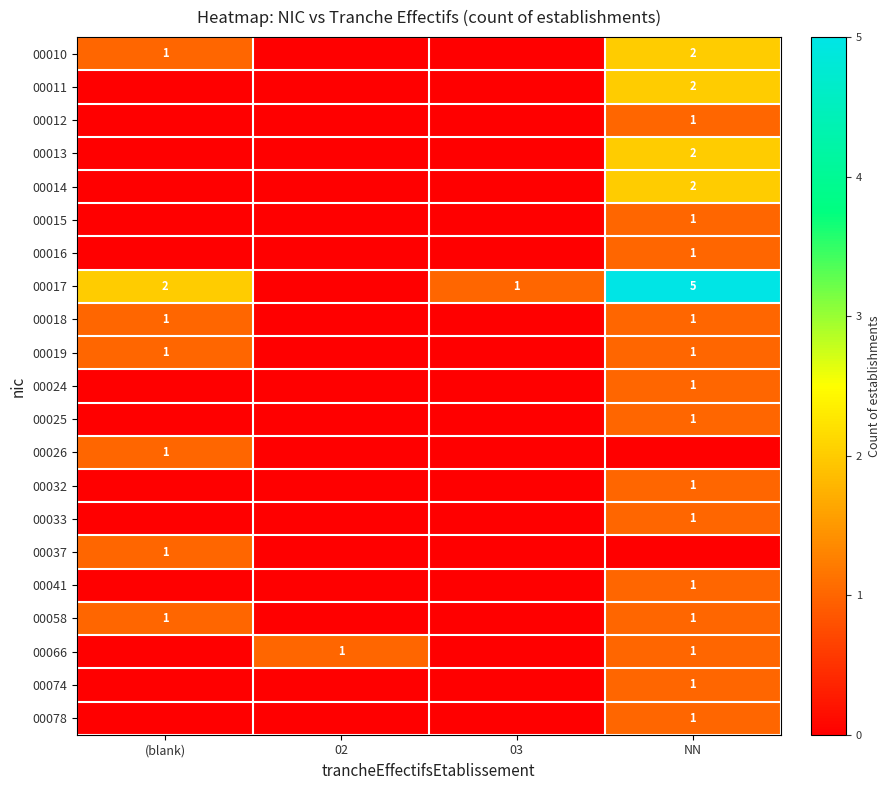

Is it true that 00014 equals 1 at NN?

False